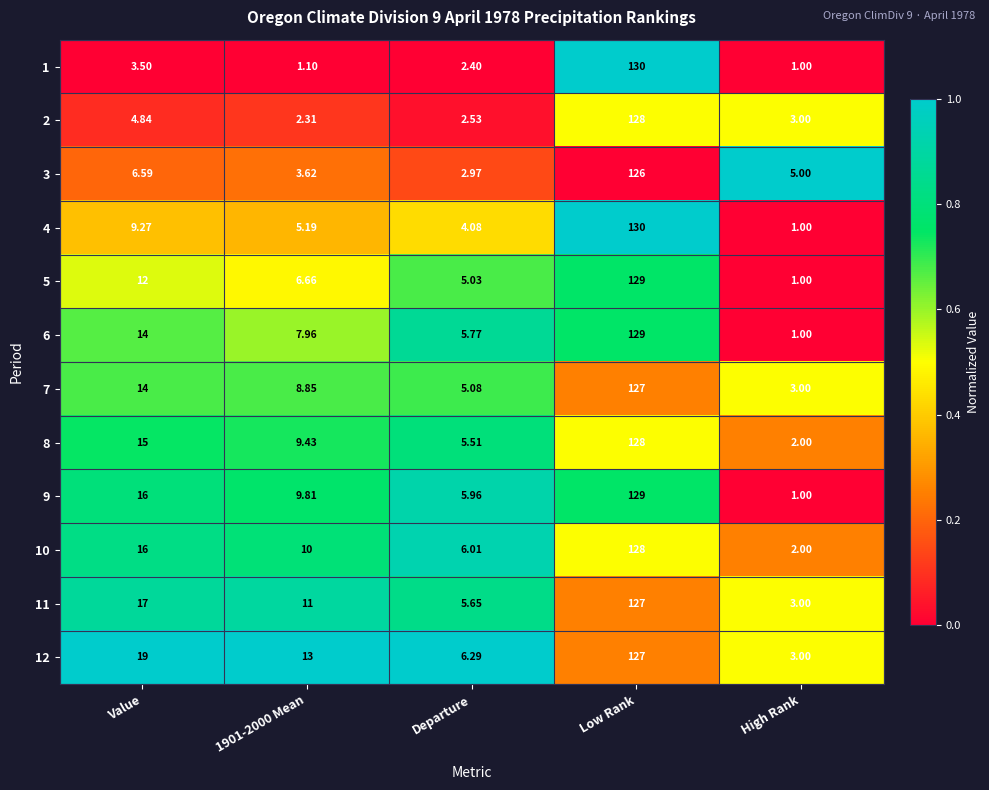

At which label does 9 reach its peak?

Low Rank